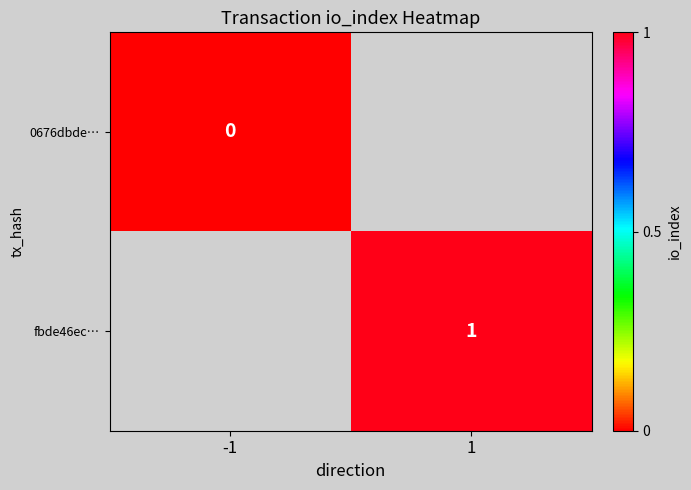

Is the value of fbde46ec… at 1 greater than the value of 0676dbde… at -1?

Yes